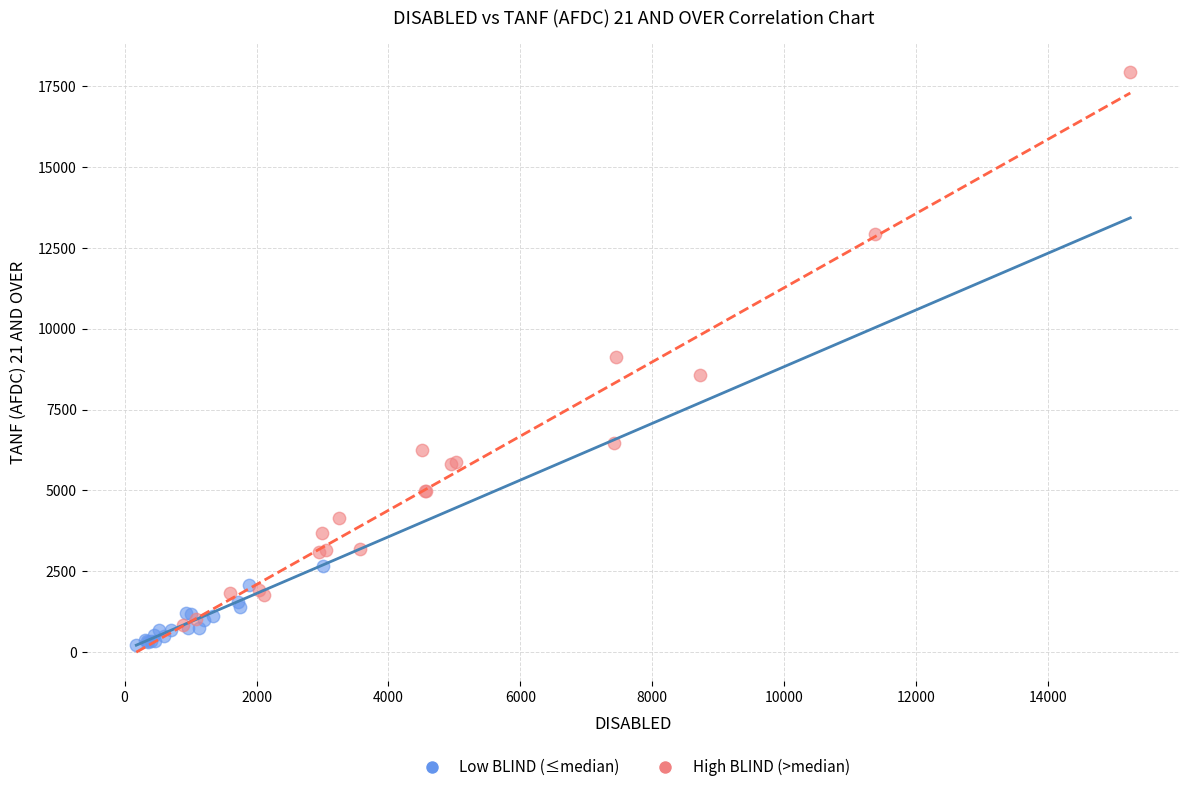

Which series has the widest spread of Y values?

High BLIND (>median)